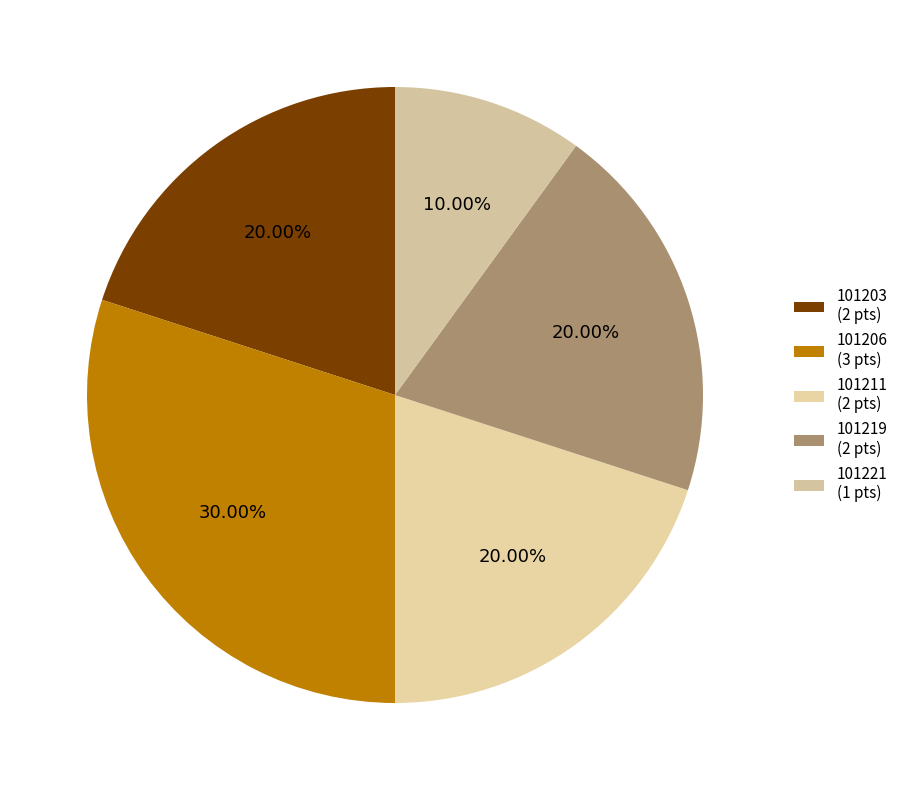

Count the number of slices in the pie.

5